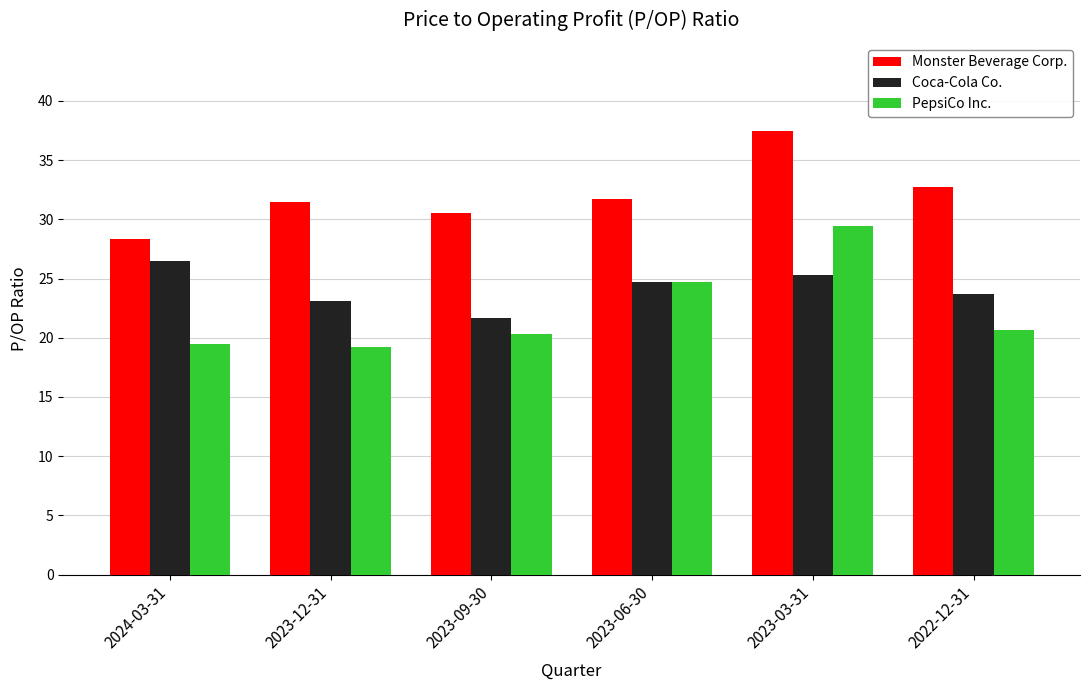

What is the sum of all PepsiCo Inc. values?

133.9